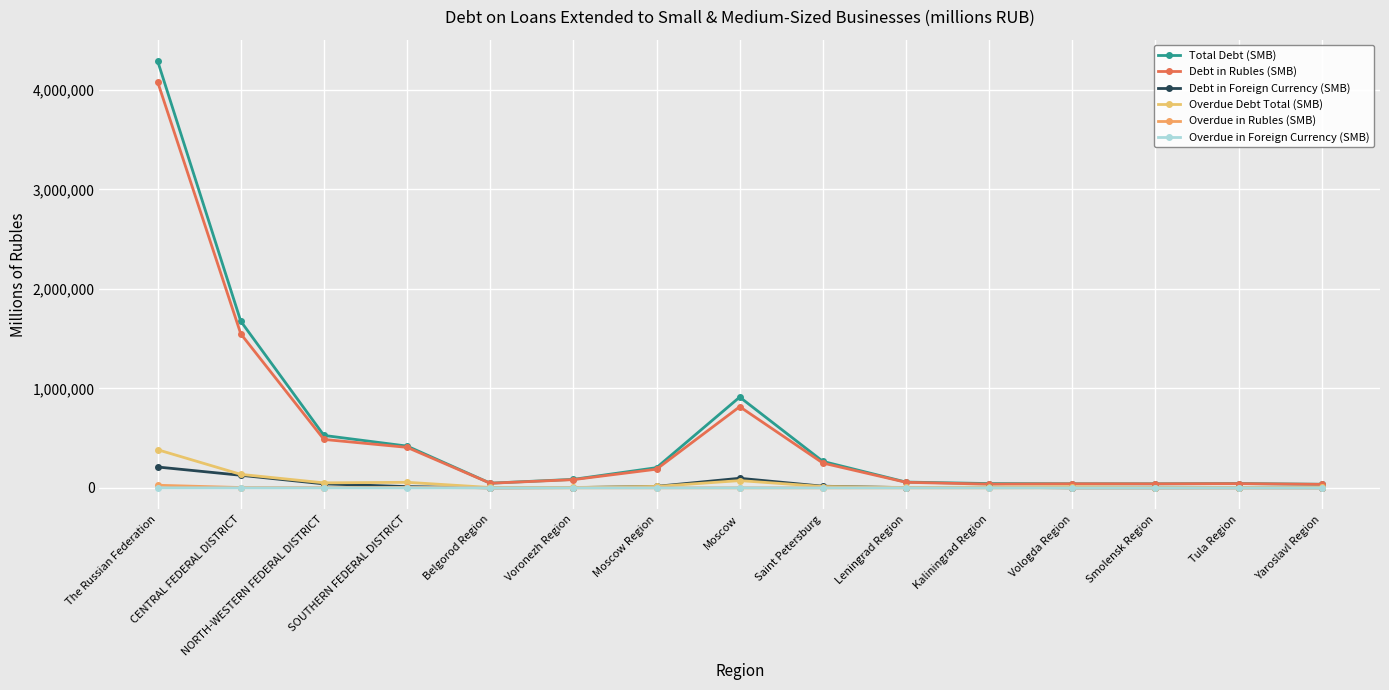

Reading right to left, what are all the values shown in this chart?

Total Debt (SMB): Yaroslavl Region=36384	Tula Region=43731	Smolensk Region=40962	Vologda Region=41344	Kaliningrad Region=43309	Leningrad Region=58277	Saint Petersburg=266172	Moscow=912505	Moscow Region=203208	Voronezh Region=85632	Belgorod Region=47066	SOUTHERN FEDERAL DISTRICT=420009	NORTH-WESTERN FEDERAL DISTRICT=527292	CENTRAL FEDERAL DISTRICT=1674946	The Russian Federation=4290851
Debt in Rubles (SMB): Yaroslavl Region=35436	Tula Region=42587	Smolensk Region=40504	Vologda Region=40764	Kaliningrad Region=37461	Leningrad Region=55886	Saint Petersburg=249518	Moscow=816079	Moscow Region=187913	Voronezh Region=82850	Belgorod Region=46628	SOUTHERN FEDERAL DISTRICT=407315	NORTH-WESTERN FEDERAL DISTRICT=486997	CENTRAL FEDERAL DISTRICT=1548244	The Russian Federation=4081130
Debt in Foreign Currency (SMB): Yaroslavl Region=948	Tula Region=1144	Smolensk Region=458	Vologda Region=580	Kaliningrad Region=5848	Leningrad Region=2391	Saint Petersburg=16654	Moscow=96426	Moscow Region=15295	Voronezh Region=2782	Belgorod Region=438	SOUTHERN FEDERAL DISTRICT=12694	NORTH-WESTERN FEDERAL DISTRICT=40295	CENTRAL FEDERAL DISTRICT=126702	The Russian Federation=209721
Overdue Debt Total (SMB): Yaroslavl Region=4496	Tula Region=3356	Smolensk Region=3273	Vologda Region=10648	Kaliningrad Region=7165	Leningrad Region=3991	Saint Petersburg=13670	Moscow=73112	Moscow Region=14451	Voronezh Region=4079	Belgorod Region=3942	SOUTHERN FEDERAL DISTRICT=56123	NORTH-WESTERN FEDERAL DISTRICT=50510	CENTRAL FEDERAL DISTRICT=135811	The Russian Federation=383623
Overdue in Rubles (SMB): Yaroslavl Region=307	Tula Region=174	Smolensk Region=256	Vologda Region=823	Kaliningrad Region=326	Leningrad Region=317	Saint Petersburg=111	Moscow=235	Moscow Region=448	Voronezh Region=312	Belgorod Region=178	SOUTHERN FEDERAL DISTRICT=5191	NORTH-WESTERN FEDERAL DISTRICT=2338	CENTRAL FEDERAL DISTRICT=3459	The Russian Federation=26332
Overdue in Foreign Currency (SMB): Yaroslavl Region=11	Tula Region=0	Smolensk Region=0	Vologda Region=9	Kaliningrad Region=0	Leningrad Region=2	Saint Petersburg=16	Moscow=112	Moscow Region=5	Voronezh Region=3	Belgorod Region=39	SOUTHERN FEDERAL DISTRICT=53	NORTH-WESTERN FEDERAL DISTRICT=27	CENTRAL FEDERAL DISTRICT=187	The Russian Federation=464